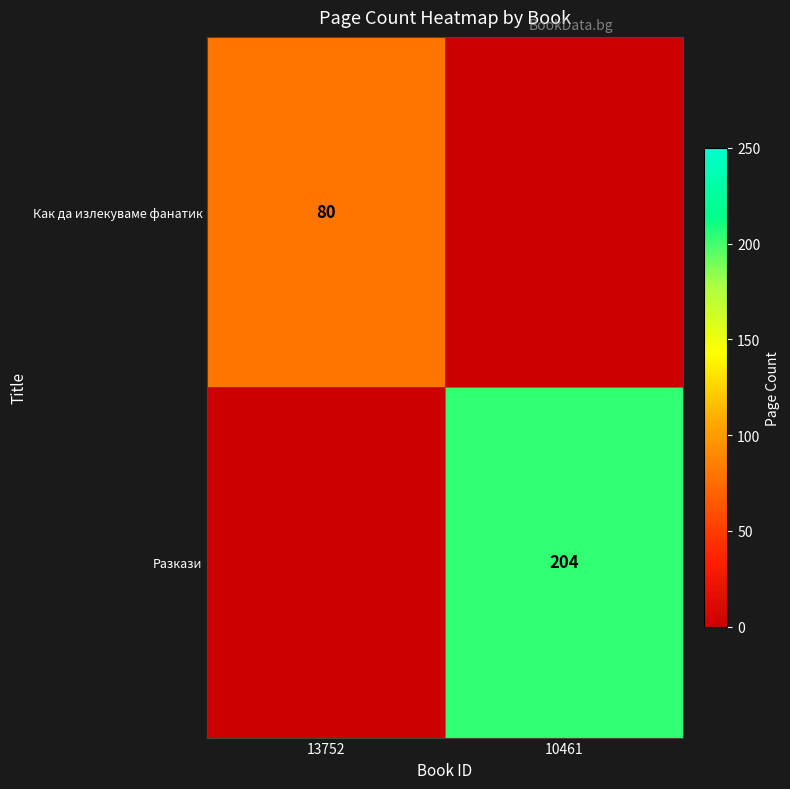

The Как да излекуваме фанатик series shows 44 at 13752. True or false?

False